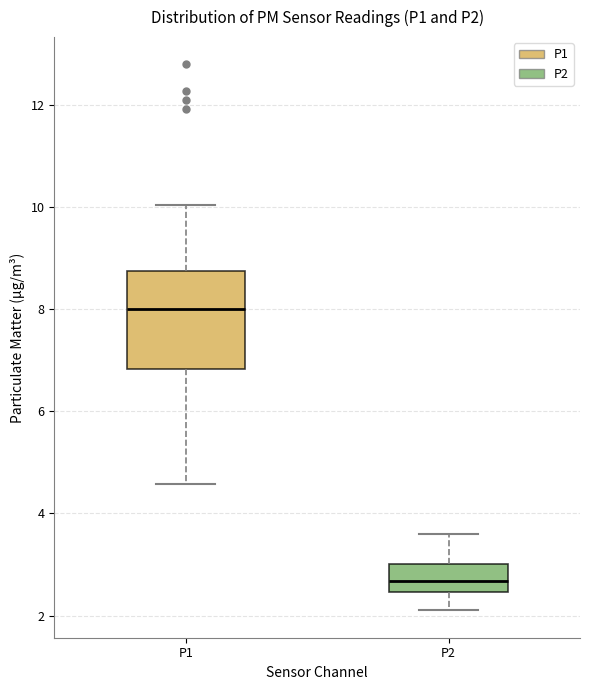

Reading left to right, transcribe this box plot: for each box, give where its median line is, the range the box spans, and where its two whiskers end, as read against the y-axis. The values are not printed on the chart, so give them approximately, as read against the axis.

P1: median 8.0, box 6.8 to 8.8, whiskers 4.6 to 10.0
P2: median 2.6, box 2.4 to 3.0, whiskers 2.2 to 3.6